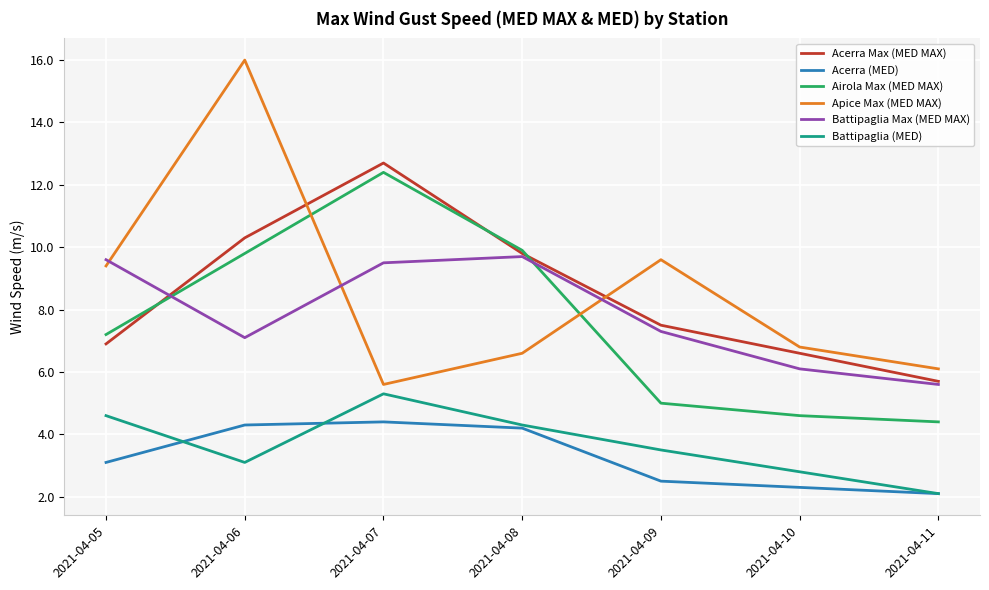

The value of Acerra (MED) at 2021-04-10 is 2.3. True or false?

True